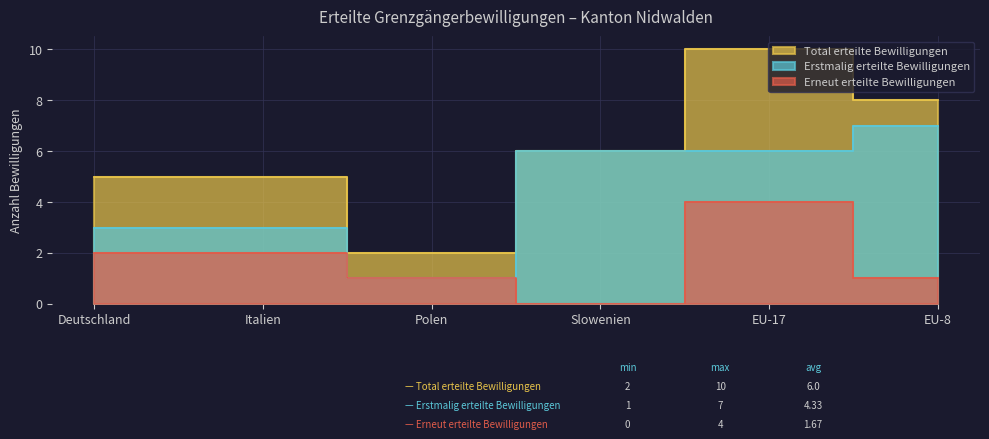

At which label is Total erteilte Bewilligungen closest to 6?

Slowenien